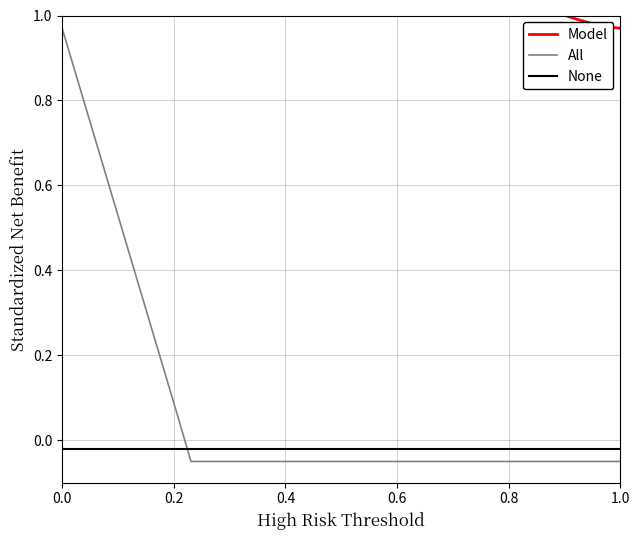

Which series has the widest spread of values?

All